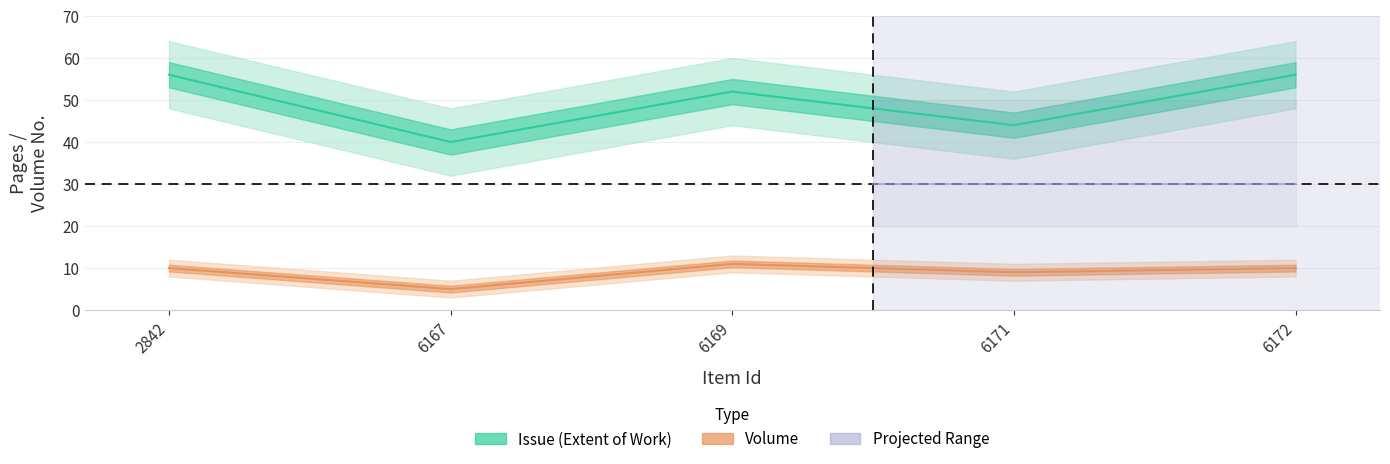

True or false: the data shows 35 at 6169.

False